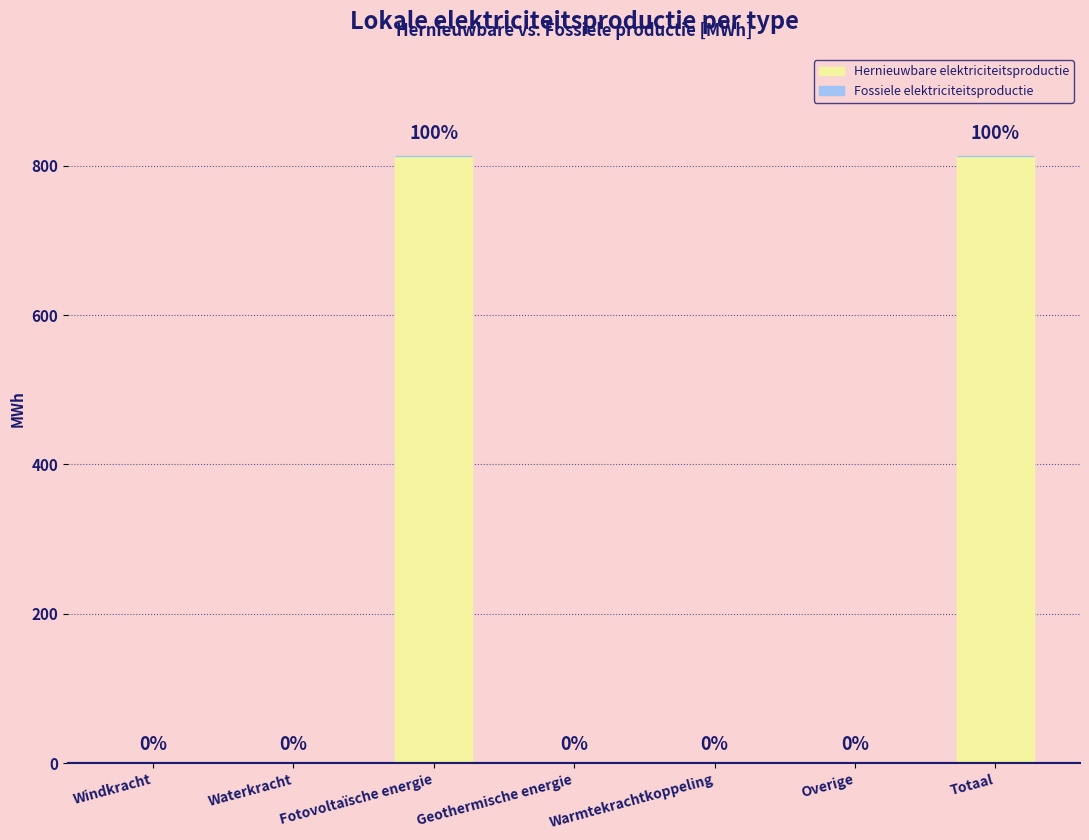

What value does the data have at Fotovoltaïsche energie?

812.8